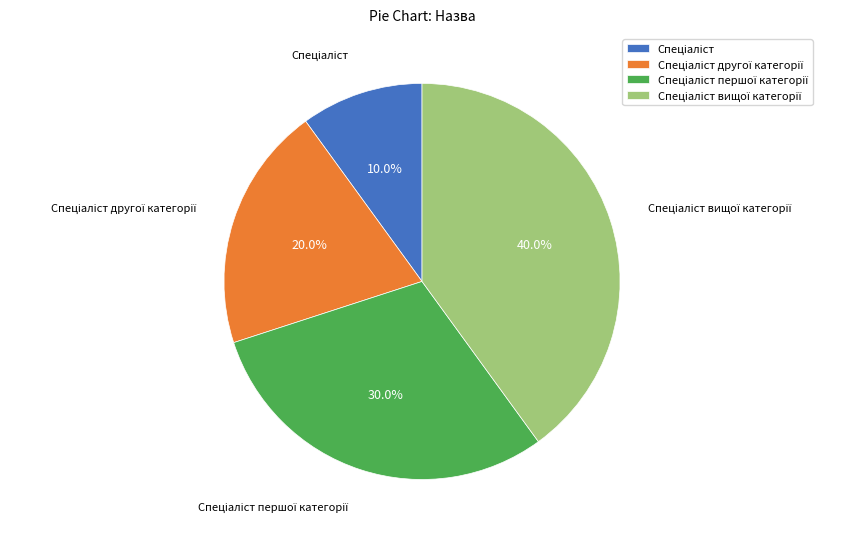

Does any single category account for the majority?

No